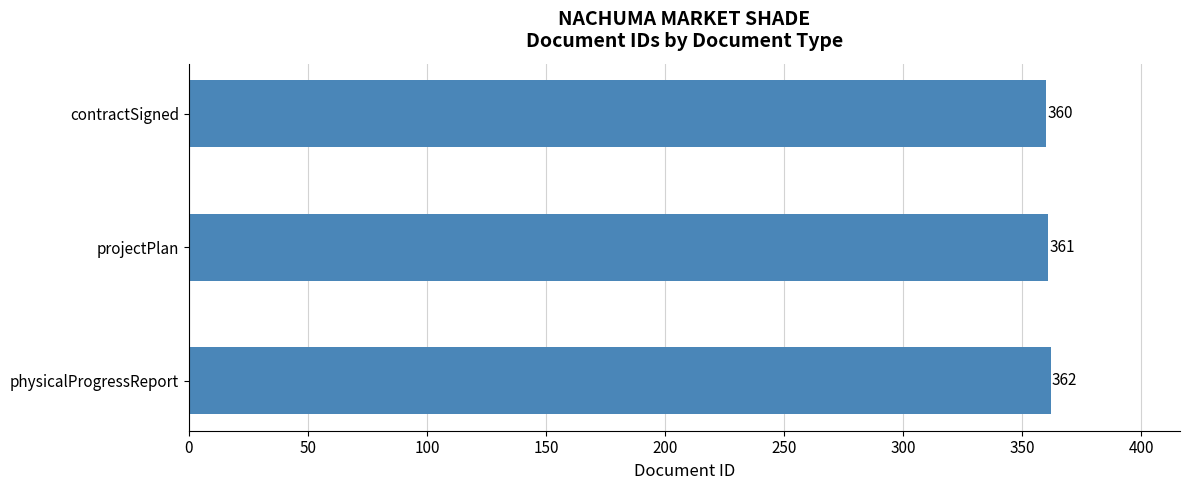

What is the ratio of the value at projectPlan to the value at contractSigned?

1.0